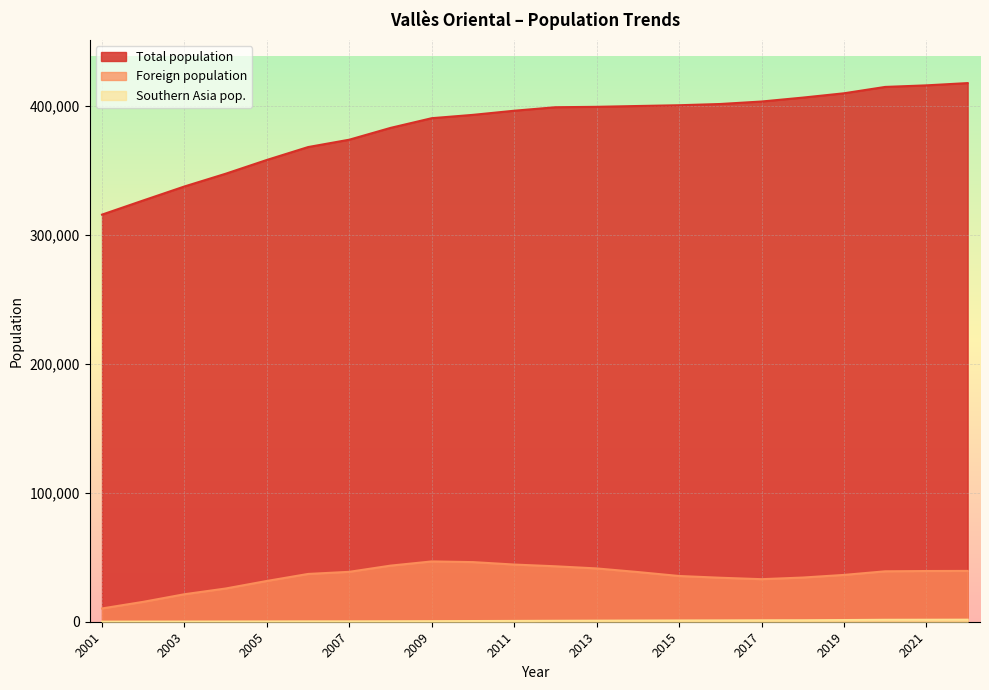

What is the spread (max minus min) of values at 2015?

399406